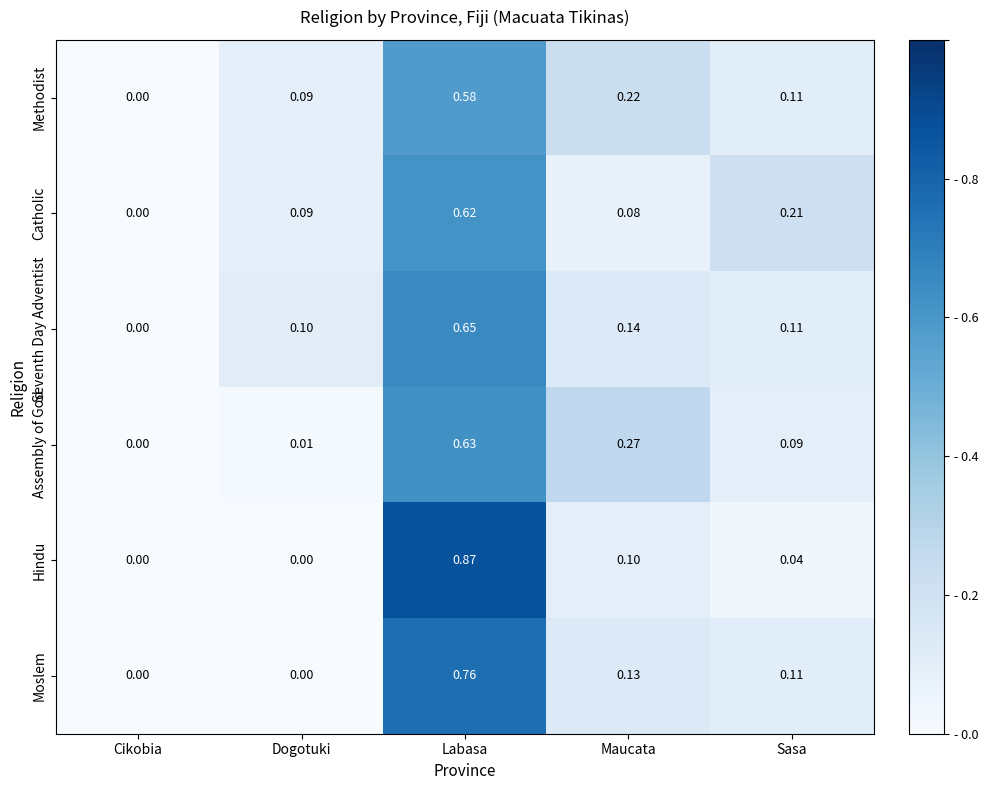

At which category is the sum across all series the highest?

Labasa